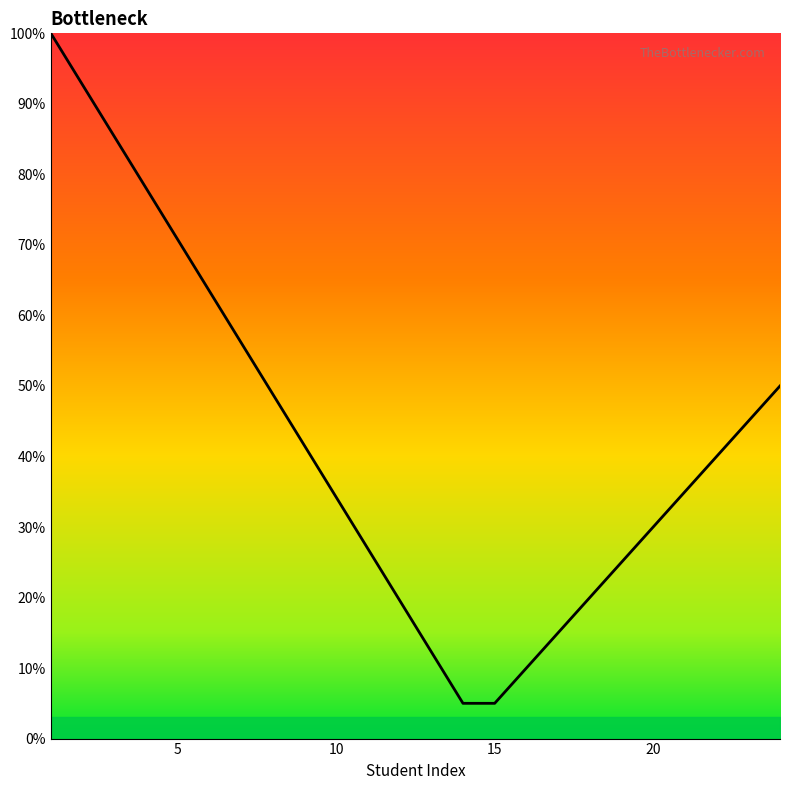

What is the difference between the maximum and minimum values?

95.0